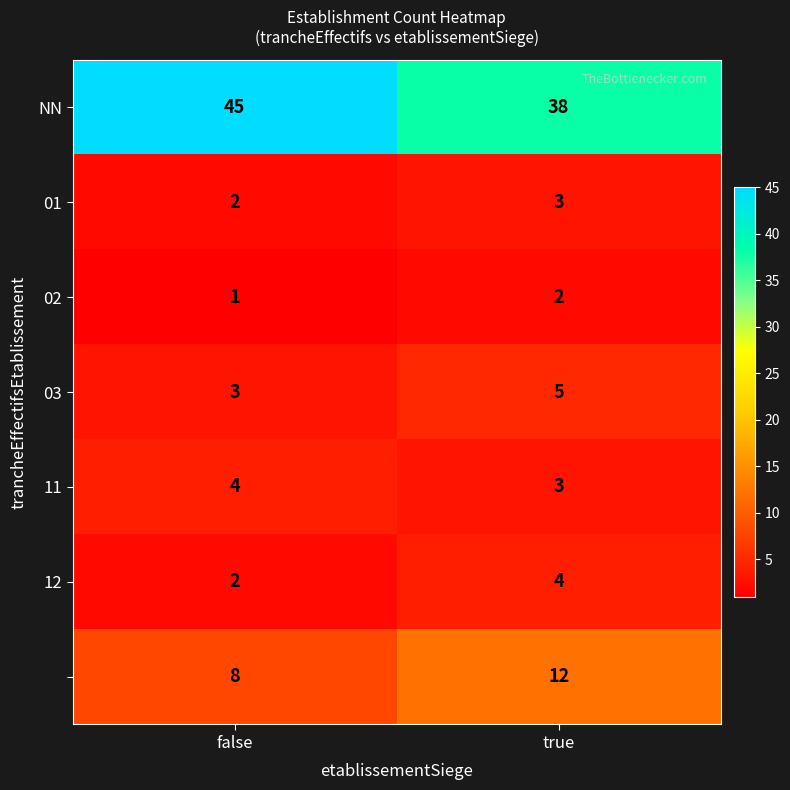

At which category does the chart reach its minimum across all series?

false